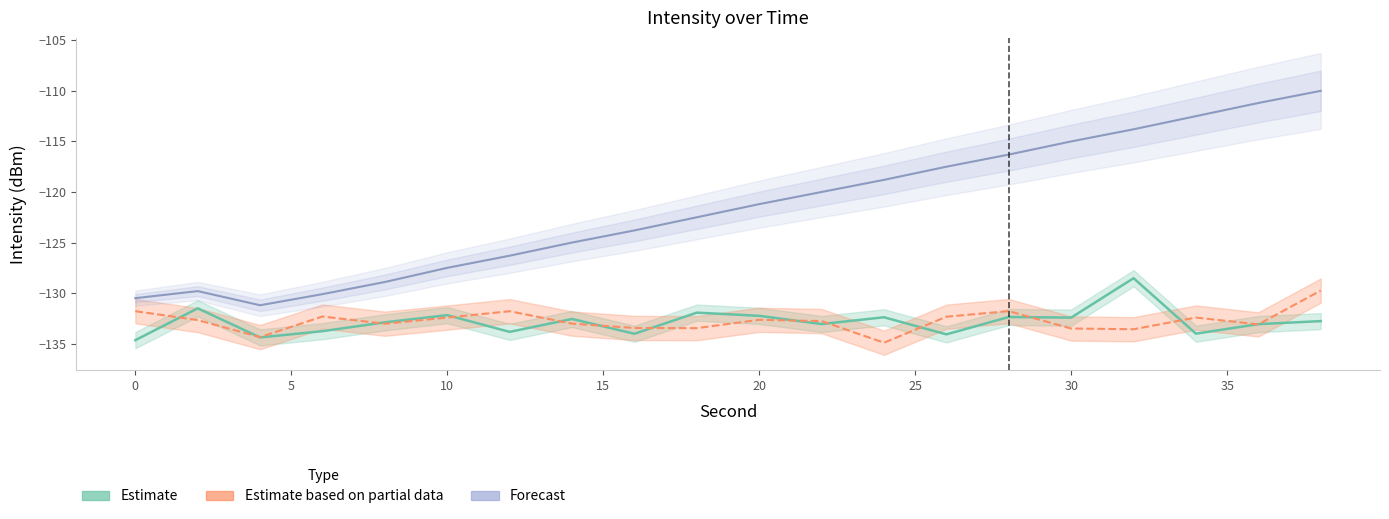

True or false: Forecast and Estimate based on partial data intersect in this chart.

False